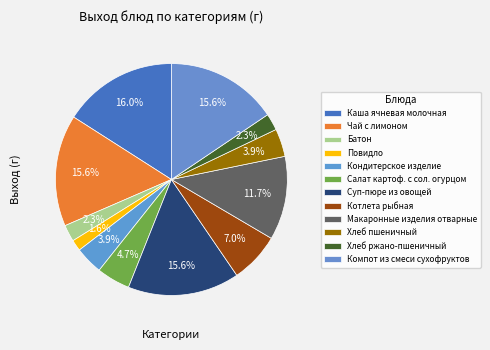

What percentage is the Хлеб ржано-пшеничный slice, to the nearest percent?

2%